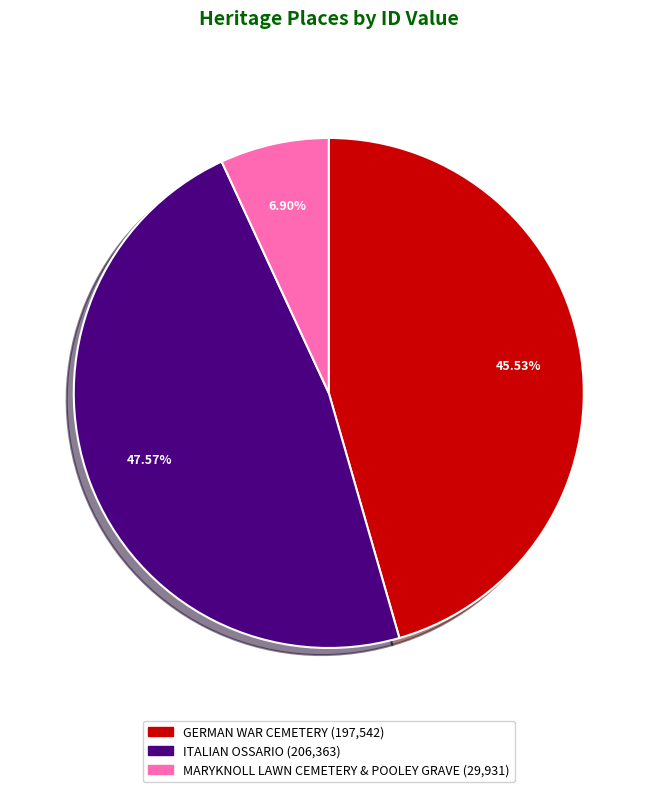

To the nearest percent, what is the difference between the GERMAN WAR CEMETERY and MARYKNOLL LAWN CEMETERY & POOLEY GRAVE slice percentages?

39%